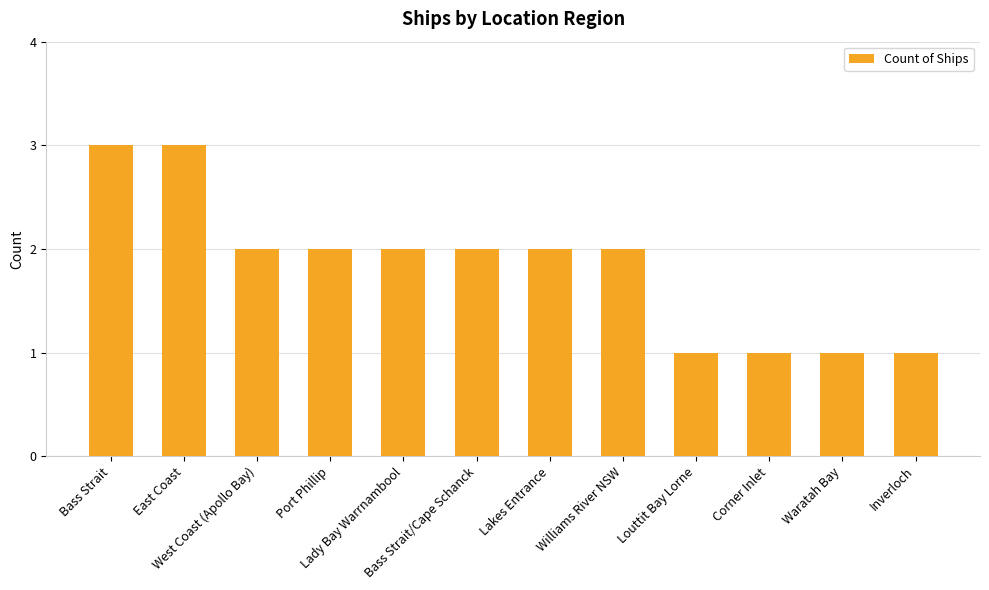

What is the average value?

2